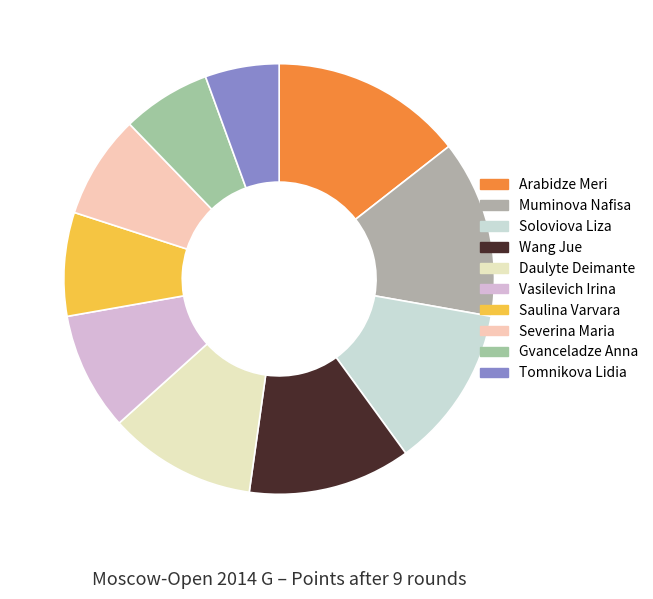

True or false: Severina Maria accounts for 15% of the total.

False